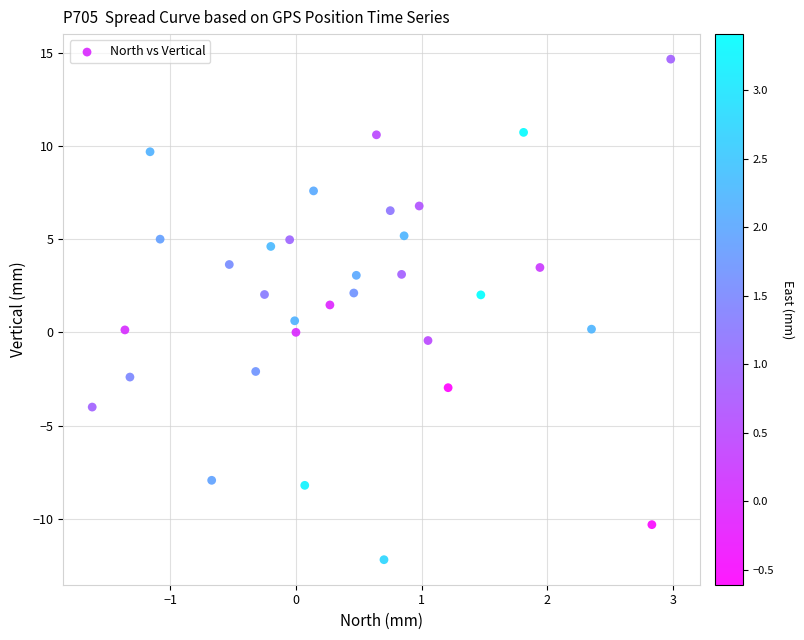

What is the range of Y values (max minus min)?

26.9